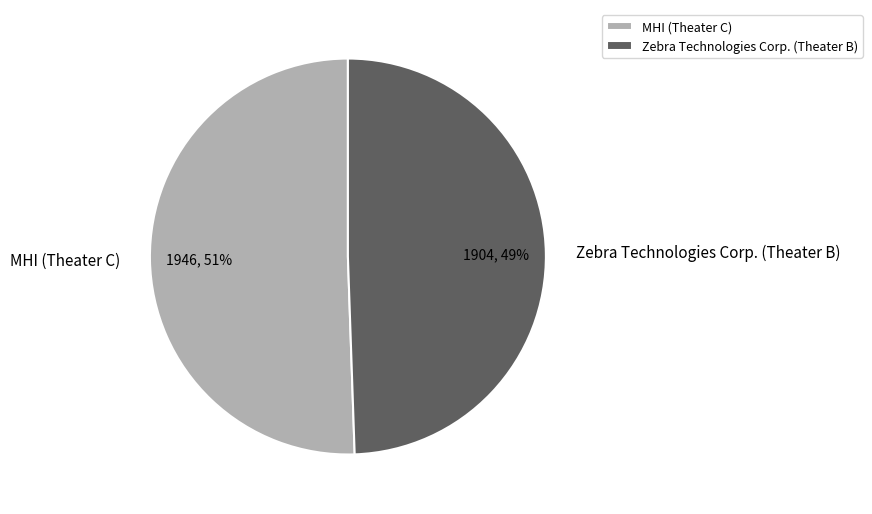

To the nearest percent, what is the average slice percentage?

50%